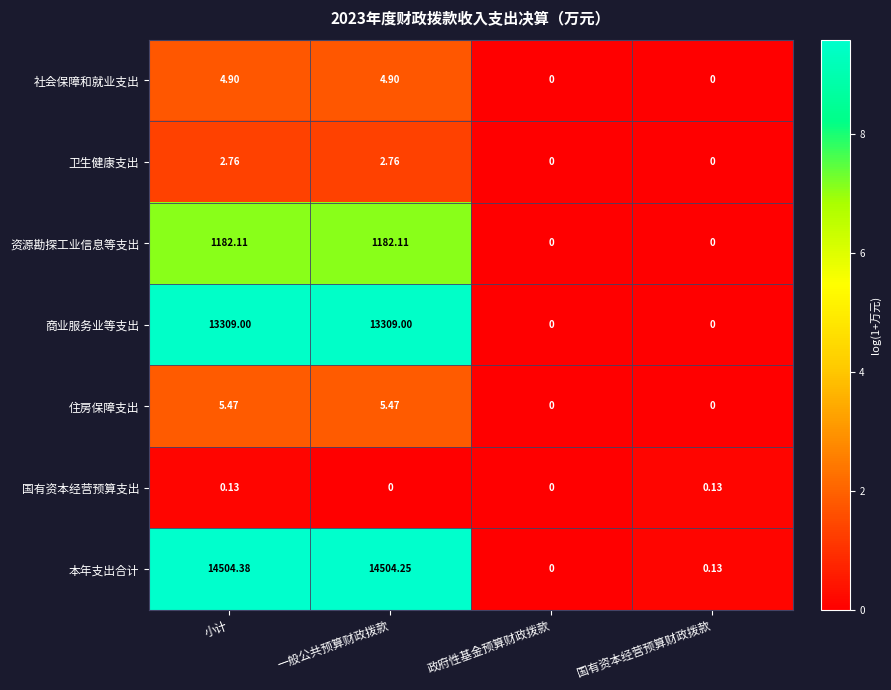

Rank the series at 一般公共预算财政拨款 from highest to lowest value.

本年支出合计, 商业服务业等支出, 资源勘探工业信息等支出, 住房保障支出, 社会保障和就业支出, 卫生健康支出, 国有资本经营预算支出